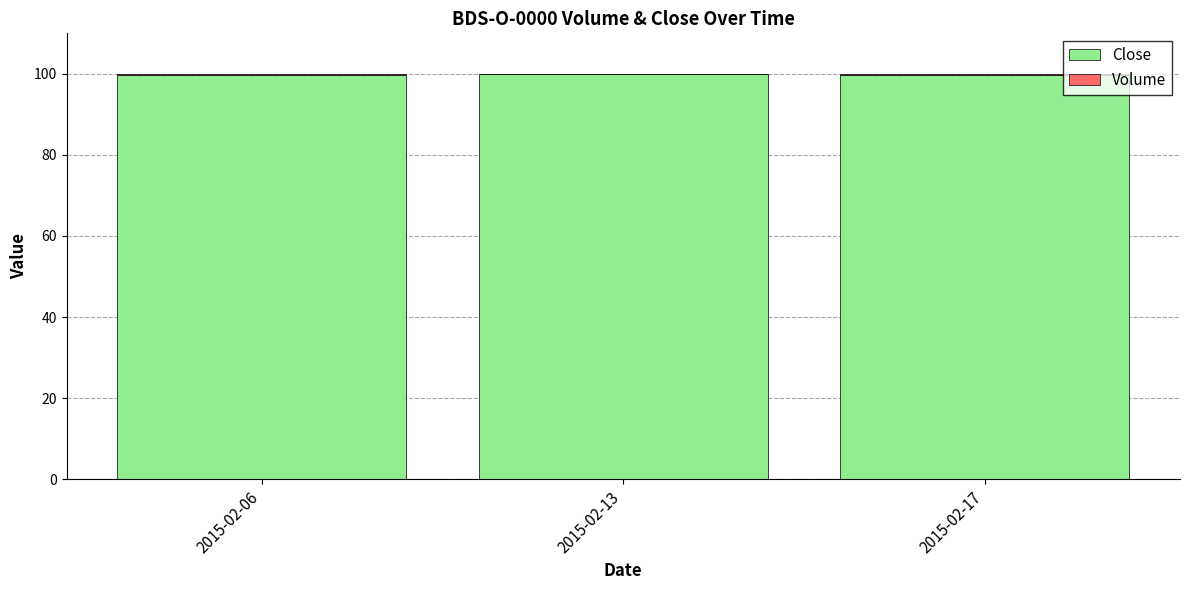

True or false: Close has a value of 99.8 at 2015-02-06.

True